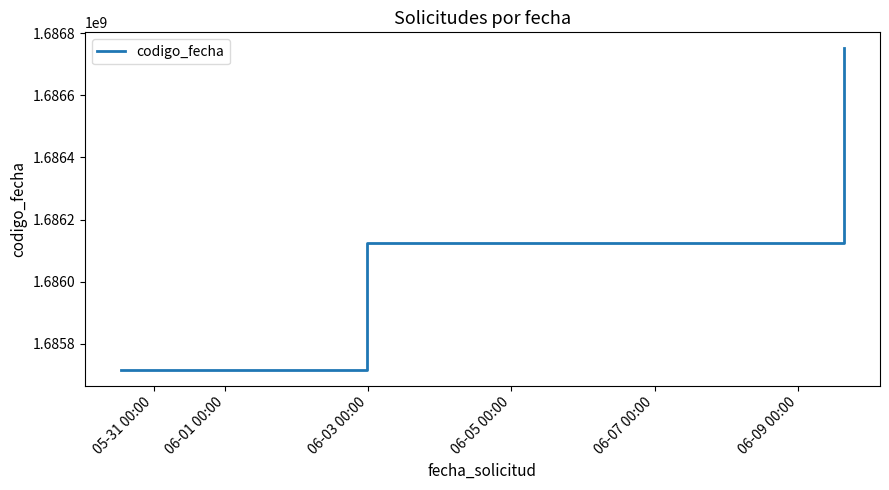

What is the average value?

1686197038